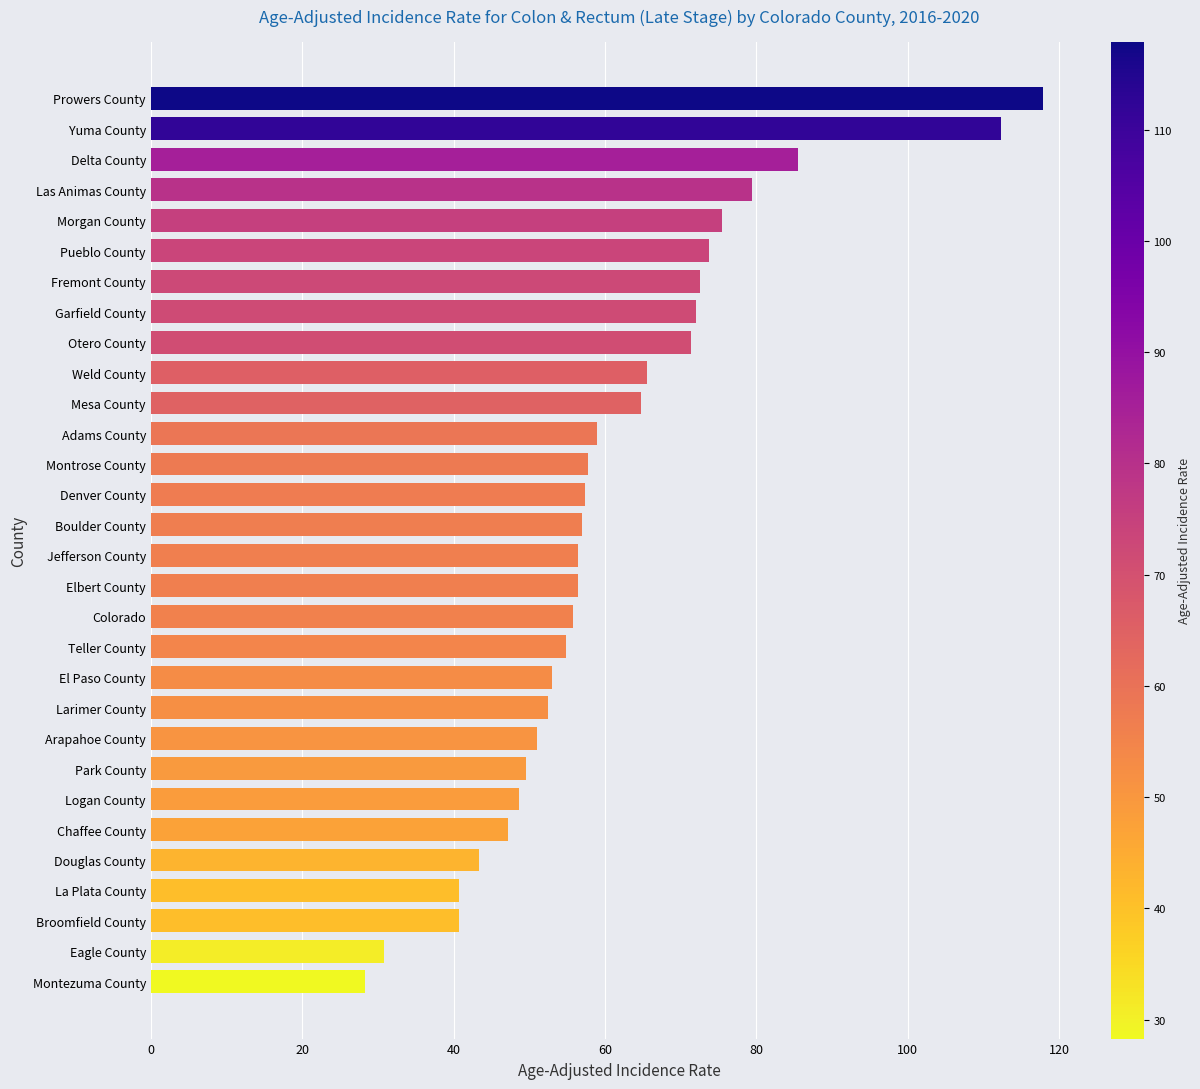

What is the label of the 13th bar from the top?

Montrose County